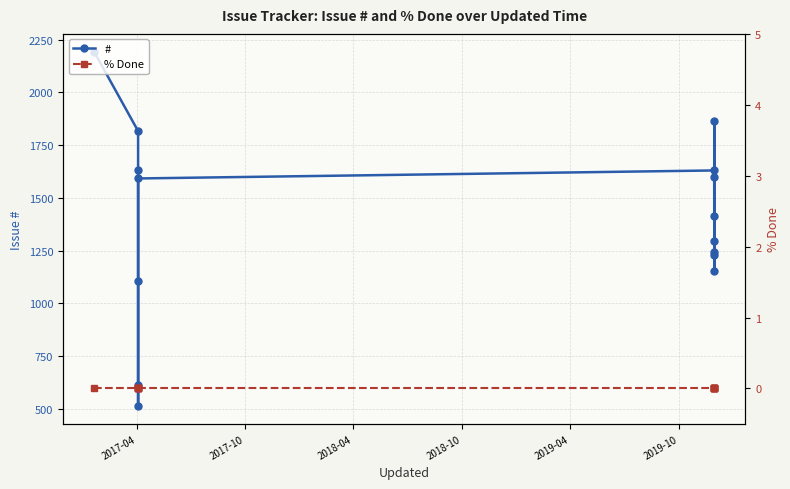

How many interior local peaks does the # series have?

2